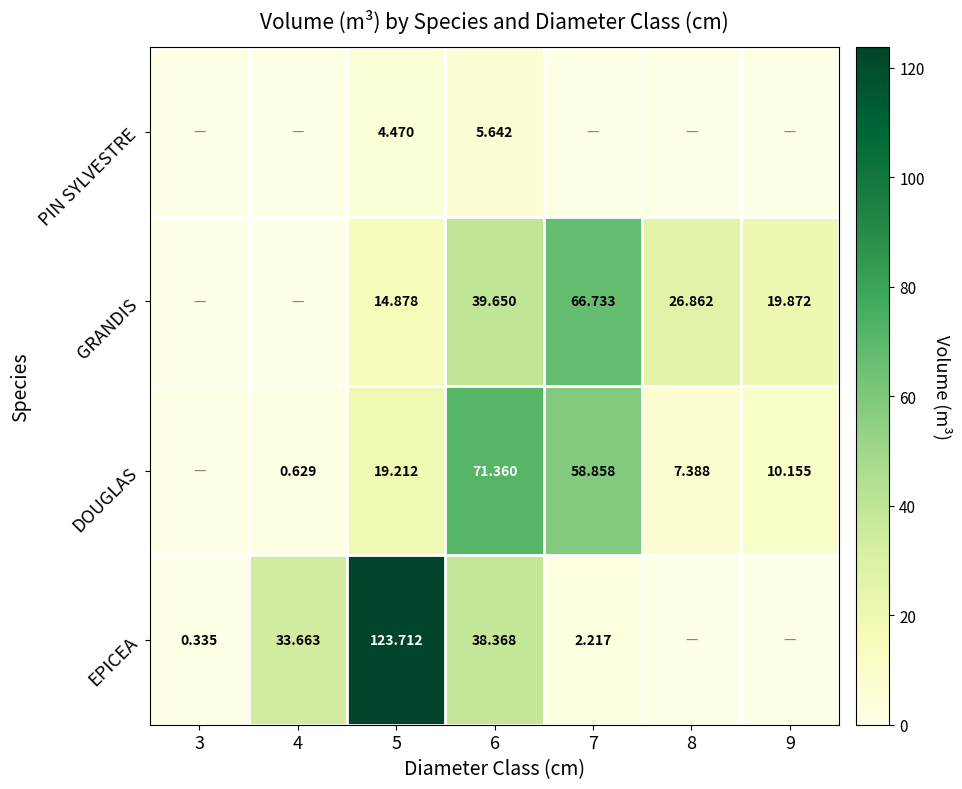

Is the value of EPICEA at 5 greater than the value of GRANDIS at 9?

Yes